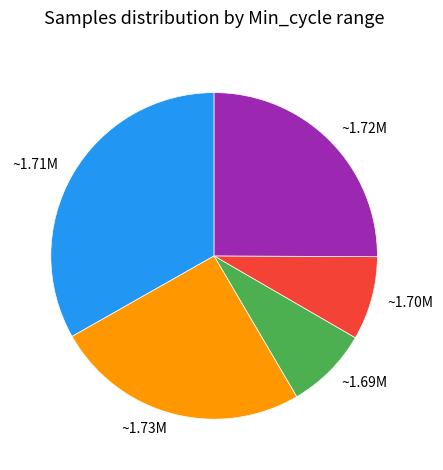

How many slices are in this pie chart?

5